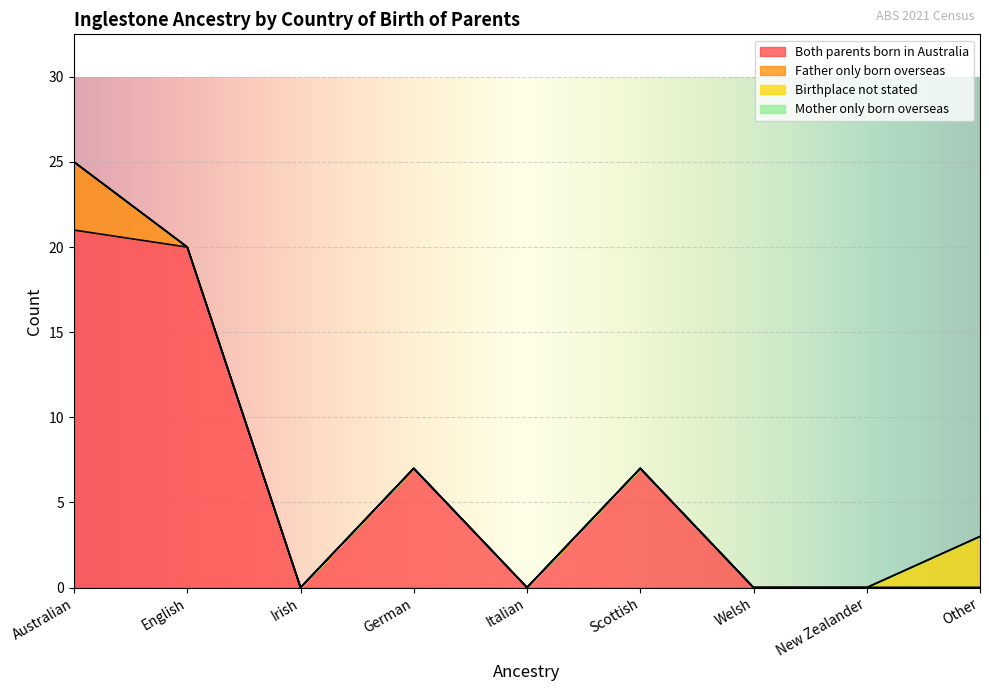

True or false: Mother only born overseas and Birthplace not stated intersect in this chart.

False